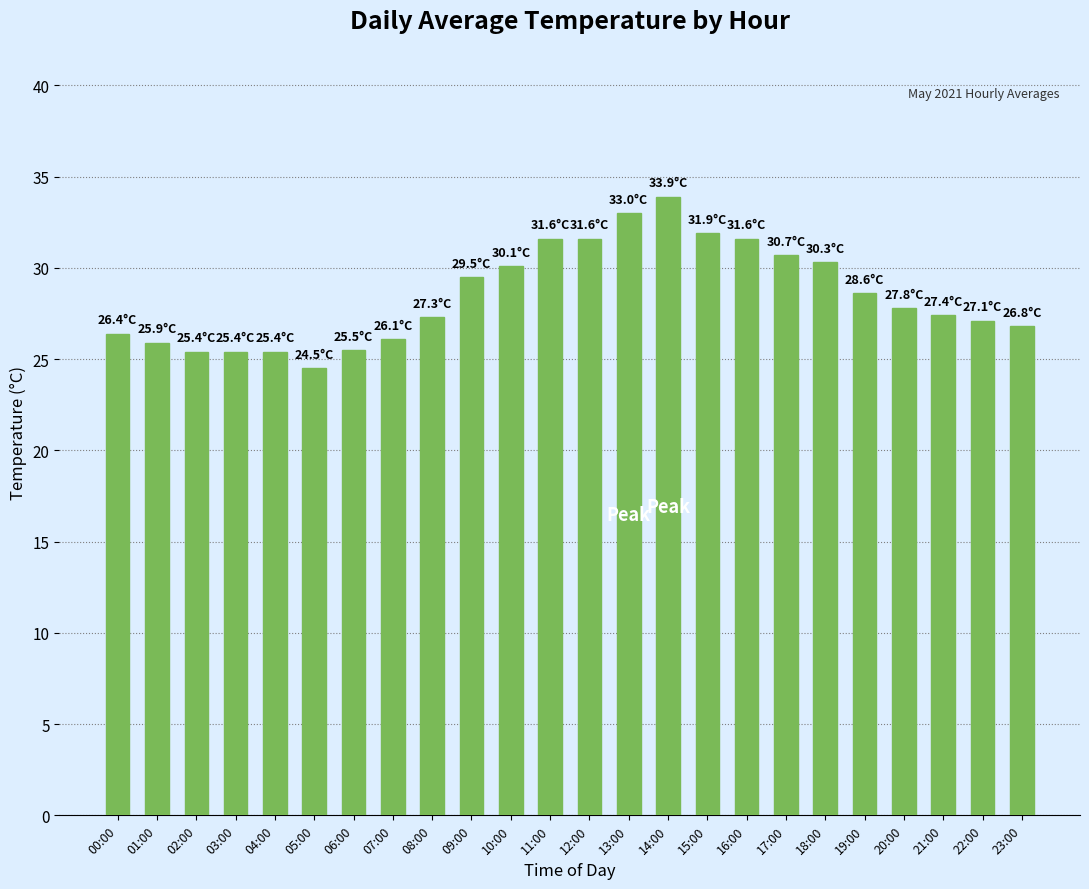

Is it true that the value at 23:00 is 16.4?

False